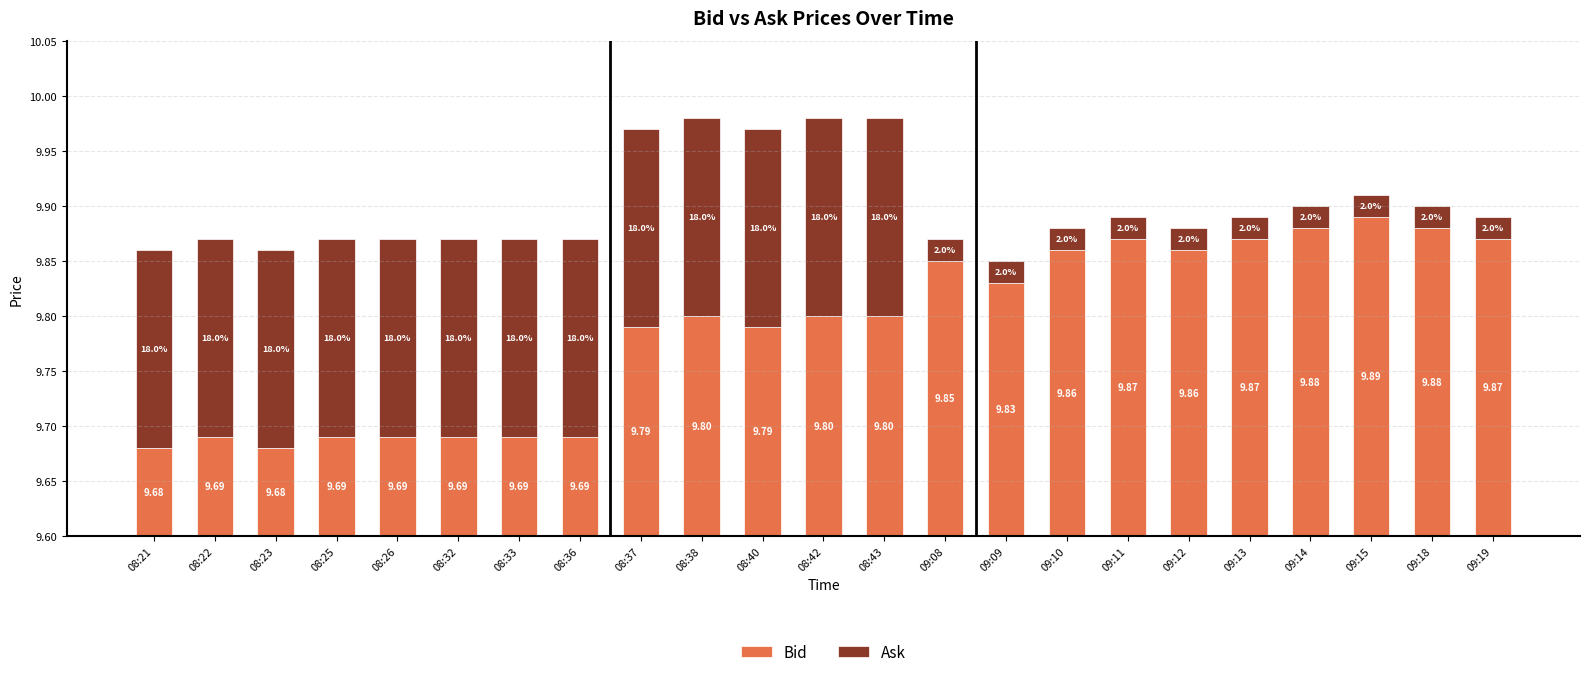

What is the label of the 19th bar from the right?

08:26